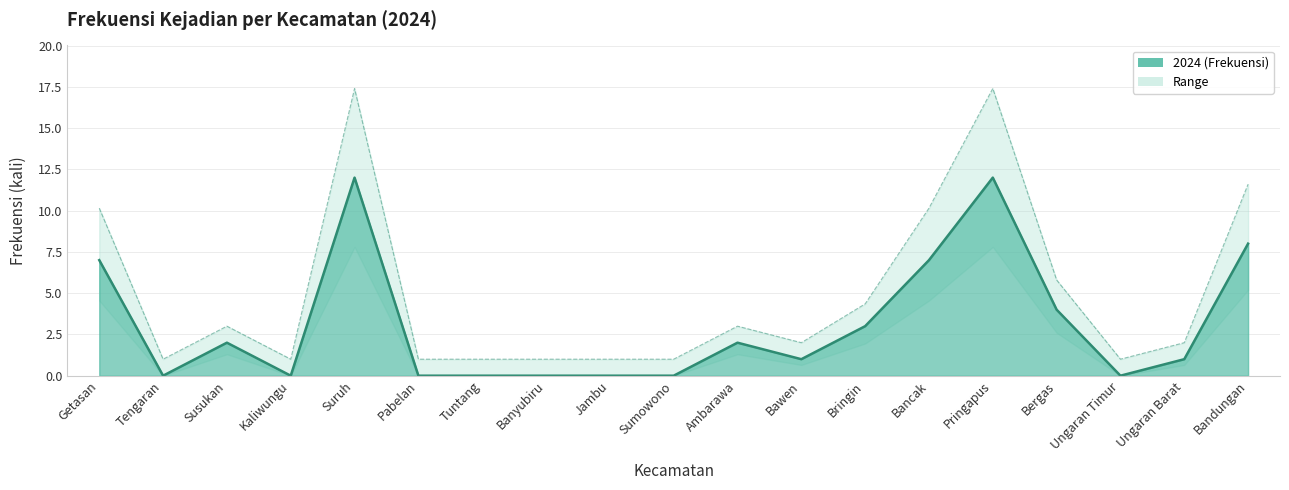

How many points are higher than both their immediate neighbors (excluding endpoints)?

4